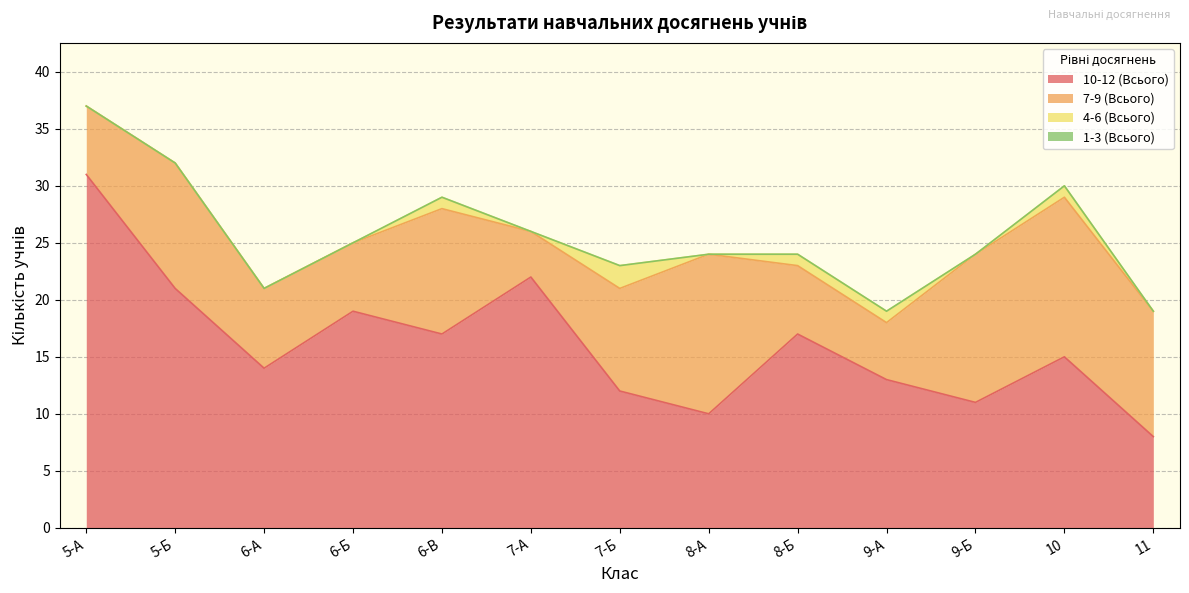

At which category is the sum across all series the highest?

5-А